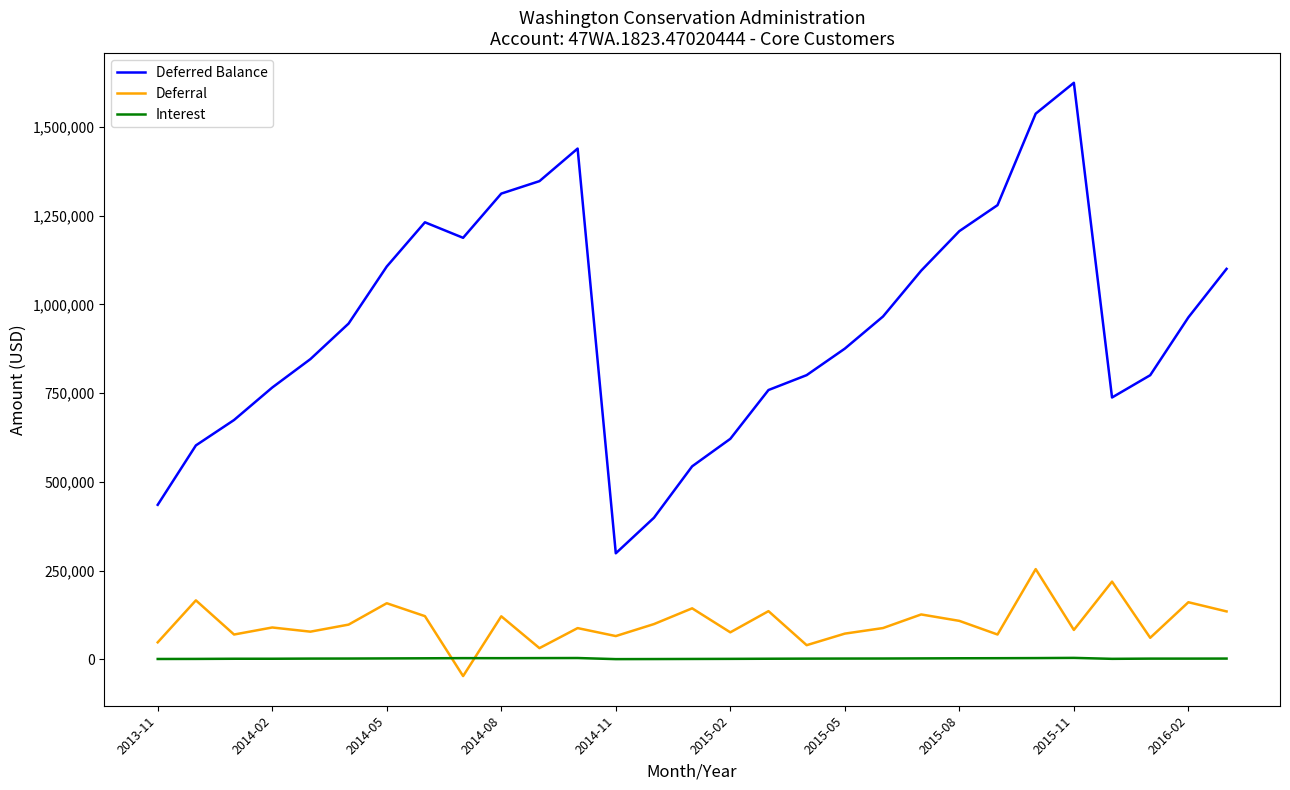

What is the minimum value for Deferred Balance?

298749.5